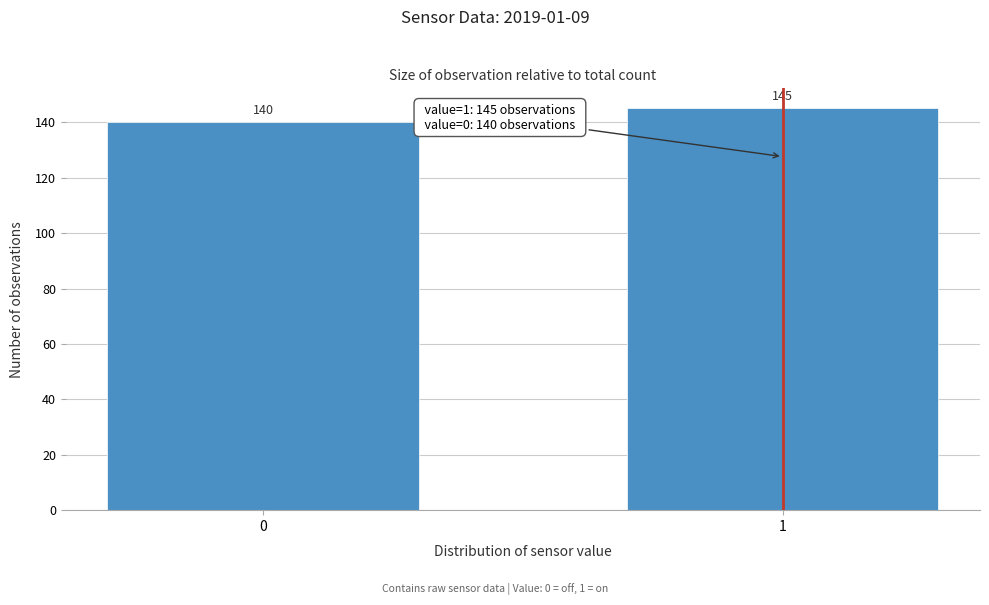

Reading left to right, extract all data points from this chart.

0=140	1=145